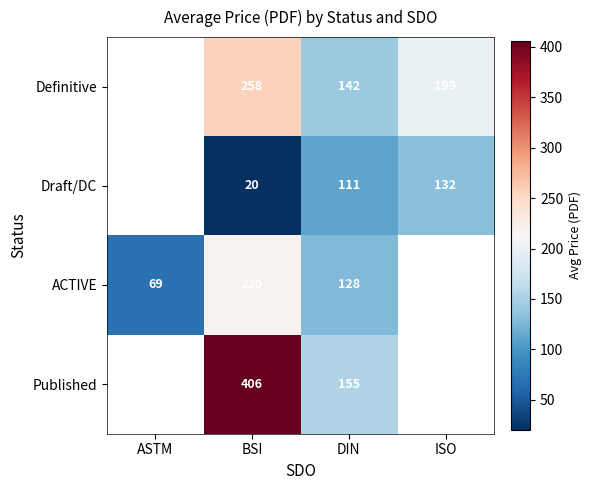

Between ASTM and ISO, which is larger?

ISO